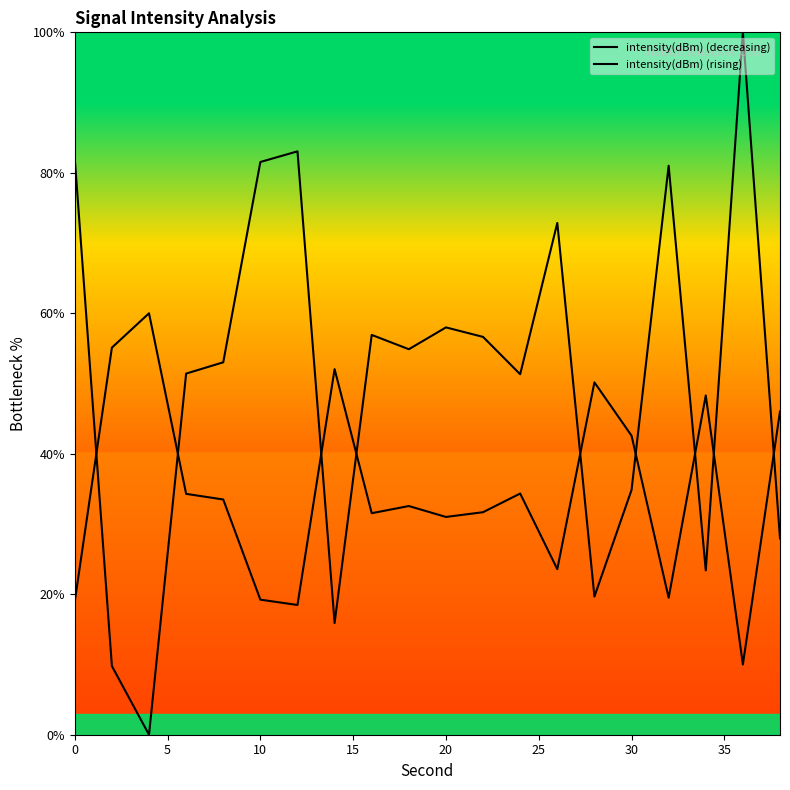

Is the value of intensity(dBm) (rising) at 10 greater than the value of intensity(dBm) (decreasing) at 10?

Yes